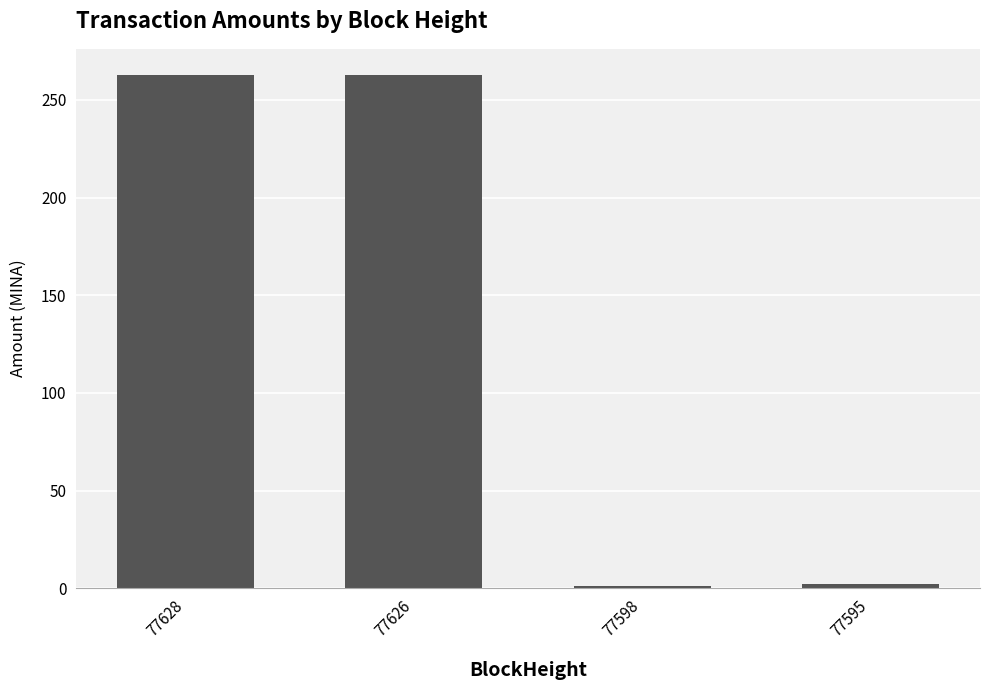

What is the value of the 2nd bar from the left?

263.0